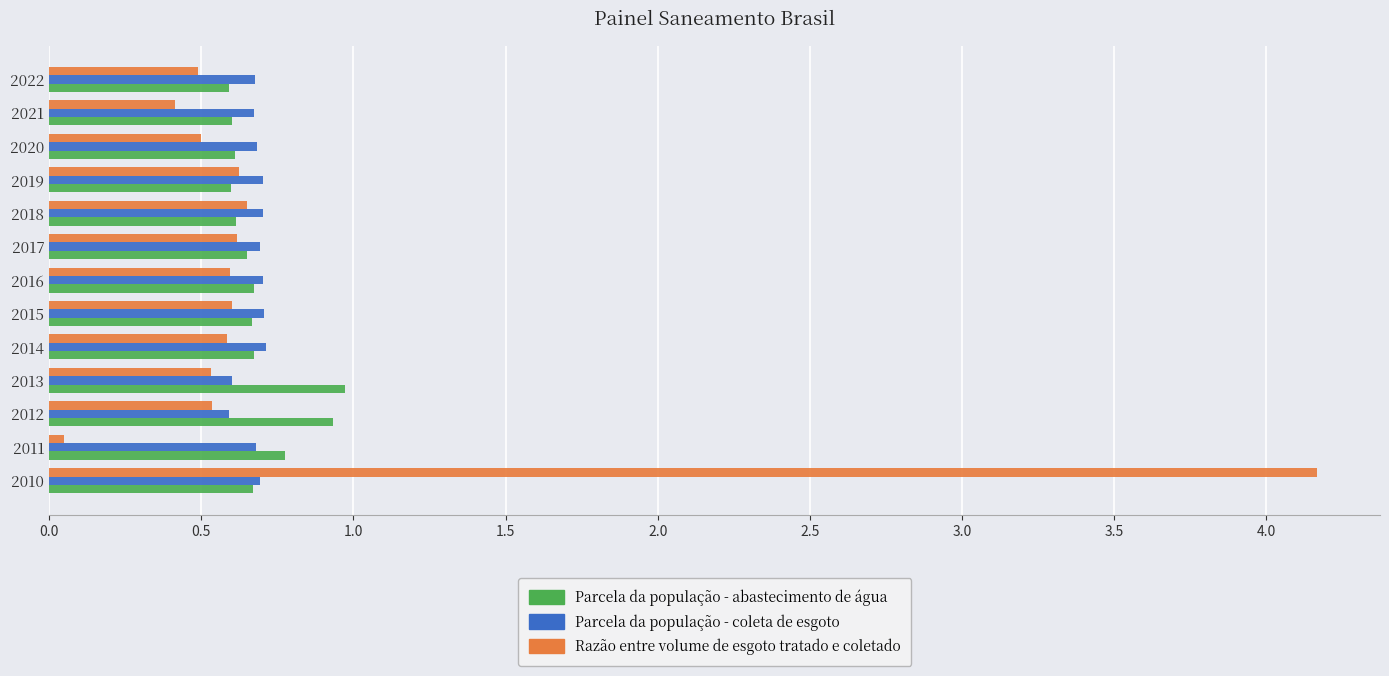

What is the greatest value displayed?

4.2